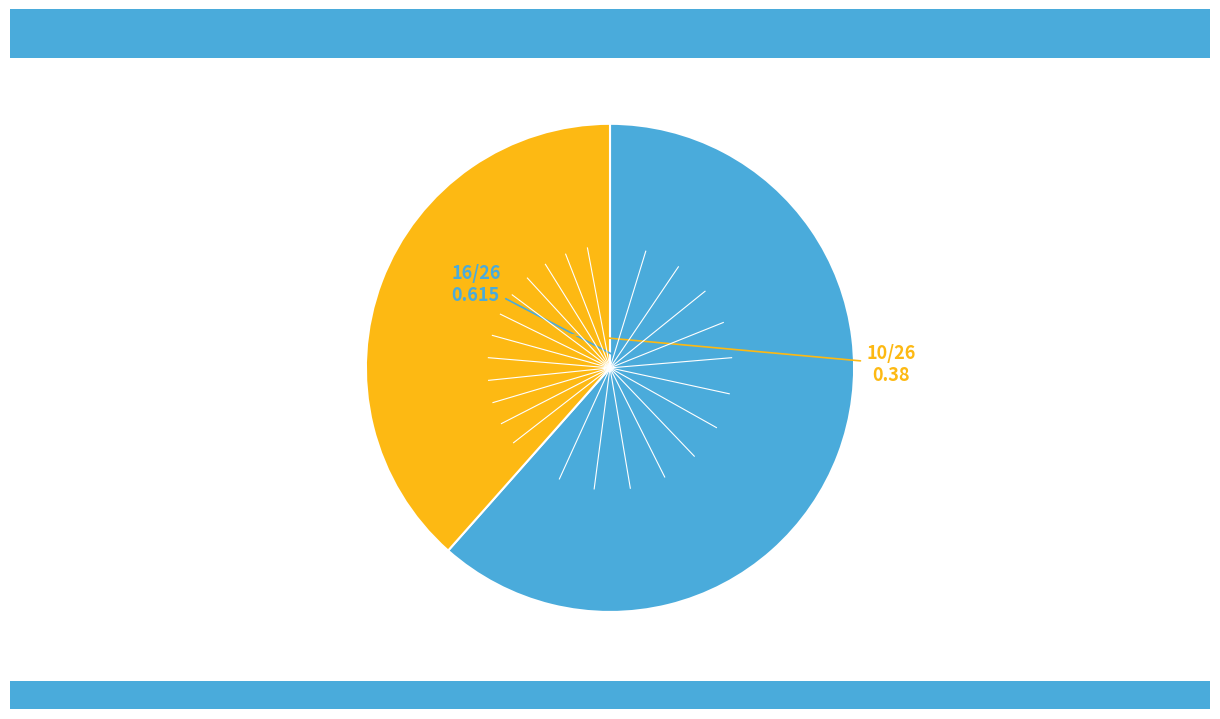

Is there any slice that represents more than half of the pie?

Yes